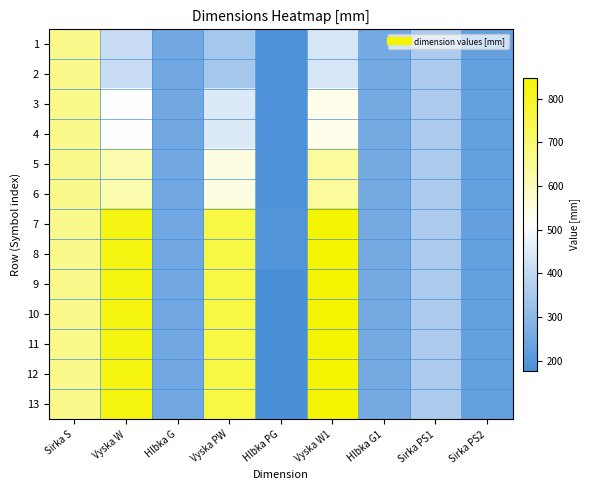

Reading left to right, what are all the values shown in this chart?

1: Sirka S=662	Vyska W=411	Hlbka G=250	Vyska PW=344	Hlbka PG=184	Vyska W1=436	Hlbka G1=255	Sirka PS1=360	Sirka PS2=227
2: Sirka S=662	Vyska W=411	Hlbka G=250	Vyska PW=344	Hlbka PG=184	Vyska W1=436	Hlbka G1=255	Sirka PS1=360	Sirka PS2=227
3: Sirka S=662	Vyska W=514	Hlbka G=250	Vyska PW=447	Hlbka PG=184	Vyska W1=539	Hlbka G1=255	Sirka PS1=360	Sirka PS2=227
4: Sirka S=662	Vyska W=514	Hlbka G=250	Vyska PW=447	Hlbka PG=184	Vyska W1=539	Hlbka G1=255	Sirka PS1=360	Sirka PS2=227
5: Sirka S=662	Vyska W=617	Hlbka G=250	Vyska PW=550	Hlbka PG=184	Vyska W1=642	Hlbka G1=255	Sirka PS1=360	Sirka PS2=227
6: Sirka S=662	Vyska W=617	Hlbka G=250	Vyska PW=550	Hlbka PG=184	Vyska W1=642	Hlbka G1=255	Sirka PS1=360	Sirka PS2=227
7: Sirka S=662	Vyska W=823	Hlbka G=250	Vyska PW=756	Hlbka PG=193	Vyska W1=848	Hlbka G1=255	Sirka PS1=360	Sirka PS2=227
8: Sirka S=662	Vyska W=823	Hlbka G=250	Vyska PW=756	Hlbka PG=193	Vyska W1=848	Hlbka G1=255	Sirka PS1=360	Sirka PS2=227
9: Sirka S=662	Vyska W=823	Hlbka G=250	Vyska PW=756	Hlbka PG=176	Vyska W1=848	Hlbka G1=255	Sirka PS1=360	Sirka PS2=227
10: Sirka S=662	Vyska W=823	Hlbka G=250	Vyska PW=756	Hlbka PG=176	Vyska W1=848	Hlbka G1=255	Sirka PS1=360	Sirka PS2=227
11: Sirka S=662	Vyska W=823	Hlbka G=250	Vyska PW=756	Hlbka PG=176	Vyska W1=848	Hlbka G1=255	Sirka PS1=360	Sirka PS2=227
12: Sirka S=662	Vyska W=823	Hlbka G=250	Vyska PW=756	Hlbka PG=176	Vyska W1=848	Hlbka G1=255	Sirka PS1=360	Sirka PS2=227
13: Sirka S=662	Vyska W=823	Hlbka G=250	Vyska PW=756	Hlbka PG=176	Vyska W1=848	Hlbka G1=255	Sirka PS1=360	Sirka PS2=227